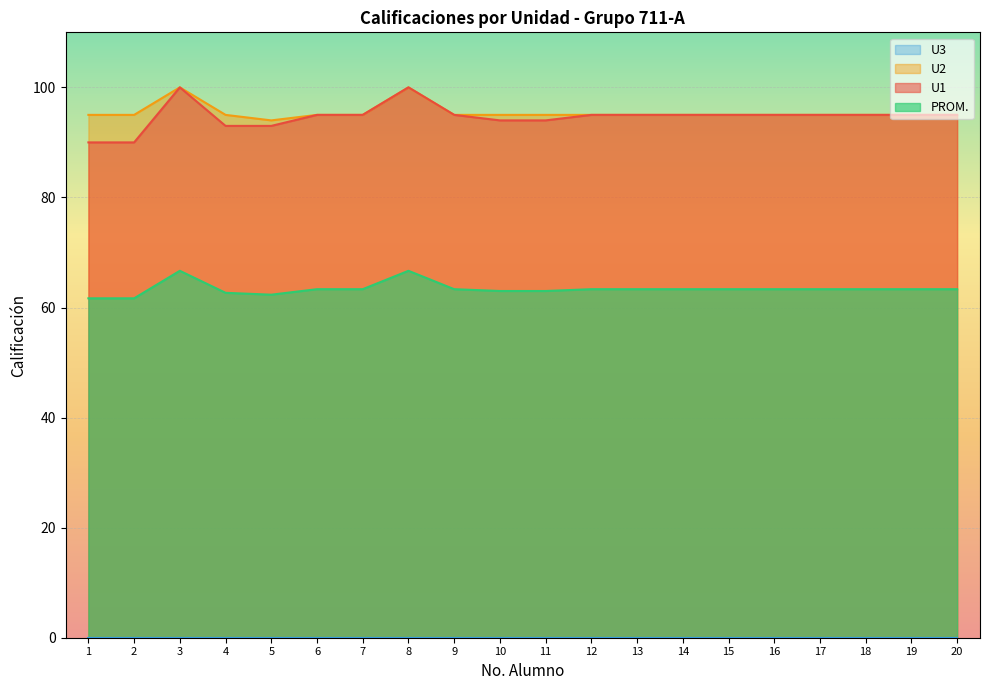

What is the value of the U1 point at the 10th from the left?

94.0